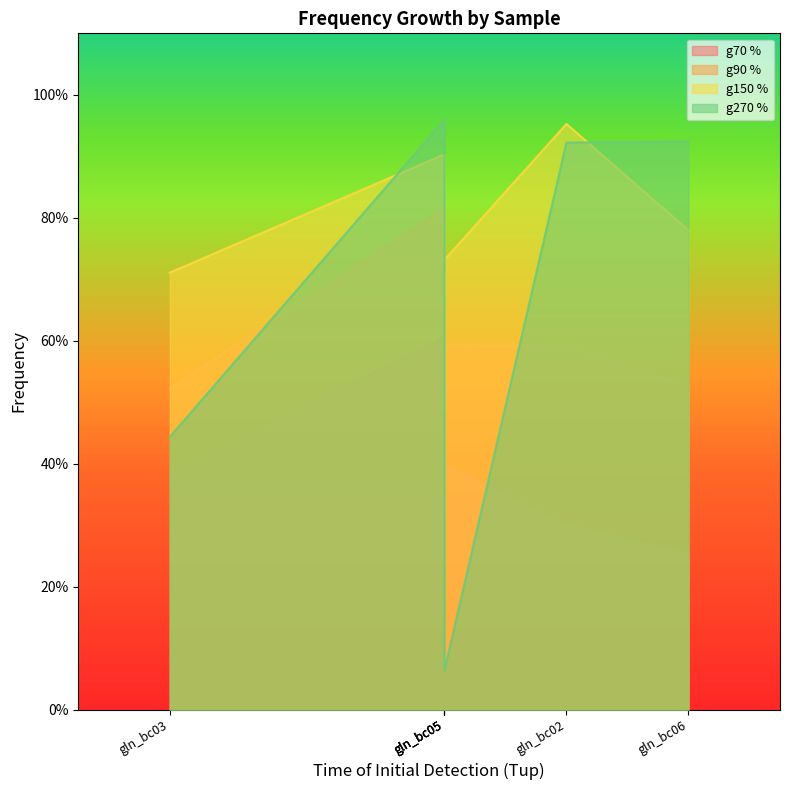

In g150 %, how many points are higher than both neighbors (excluding endpoints)?

1